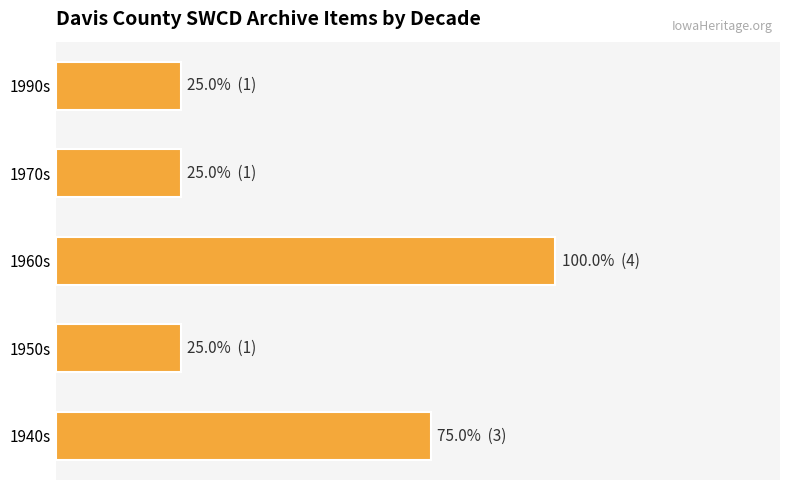

Does the chart contain any negative values?

No